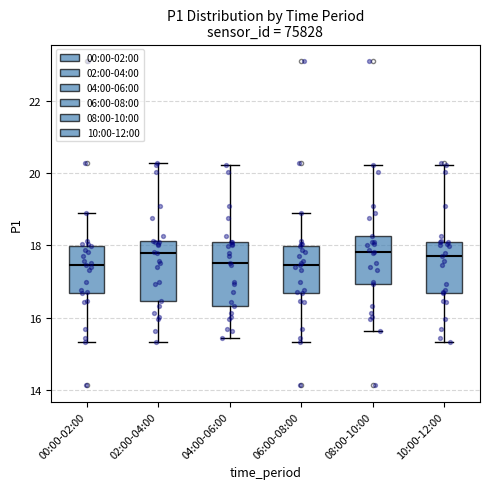

Reading left to right, transcribe this box plot: for each box, give where its median line is, the range the box spans, and where its two whiskers end, as read against the y-axis. The values are not printed on the chart, so give them approximately, as read against the axis.

00:00-02:00: median 17.4, box 16.6 to 18.0, whiskers 15.4 to 19.0
02:00-04:00: median 17.8, box 16.4 to 18.2, whiskers 15.4 to 20.2
04:00-06:00: median 17.6, box 16.4 to 18.0, whiskers 15.4 to 20.2
06:00-08:00: median 17.4, box 16.6 to 18.0, whiskers 15.4 to 19.0
08:00-10:00: median 17.8, box 17.0 to 18.2, whiskers 15.6 to 20.2
10:00-12:00: median 17.8, box 16.6 to 18.2, whiskers 15.4 to 20.2